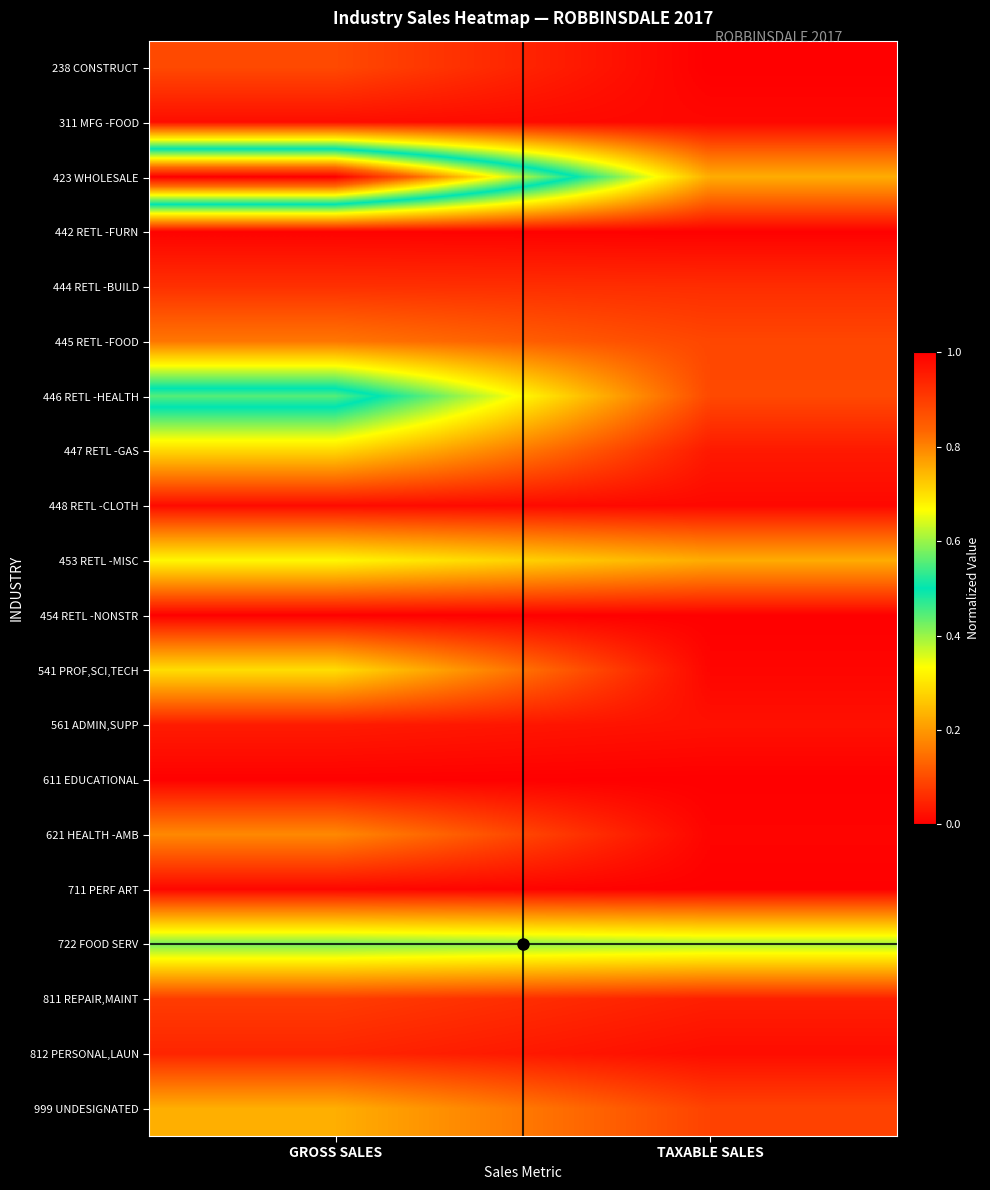

How many data points does each series have?

2